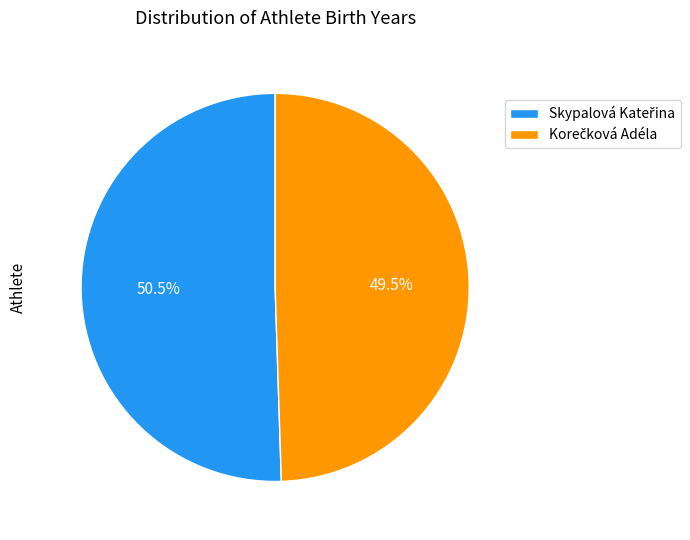

Is there any slice that represents more than half of the pie?

Yes